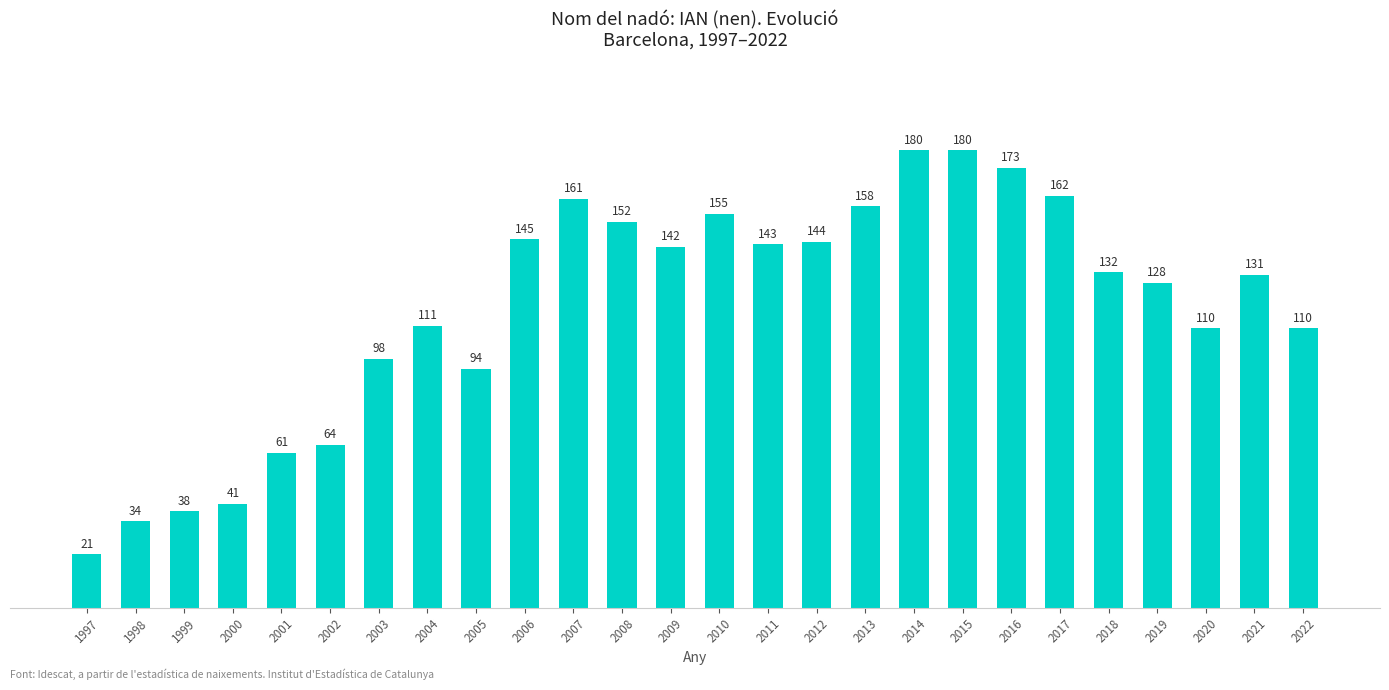

True or false: the data shows 187 at 2012.

False